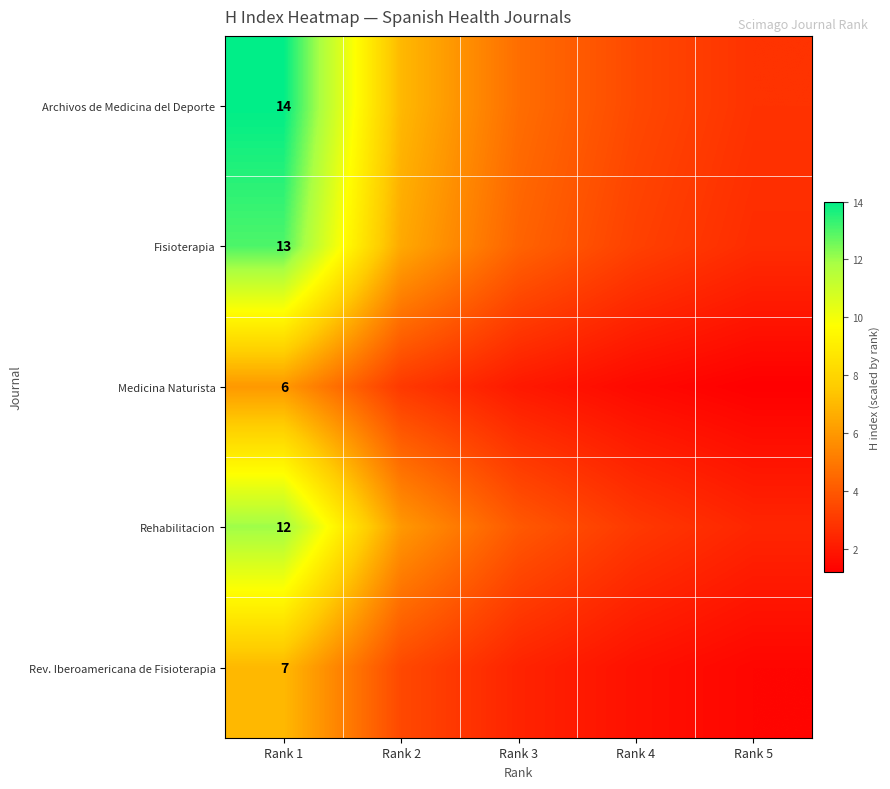

List the labels in order of Medicina Naturista value, smallest first.

Rank 5, Rank 4, Rank 3, Rank 2, Rank 1